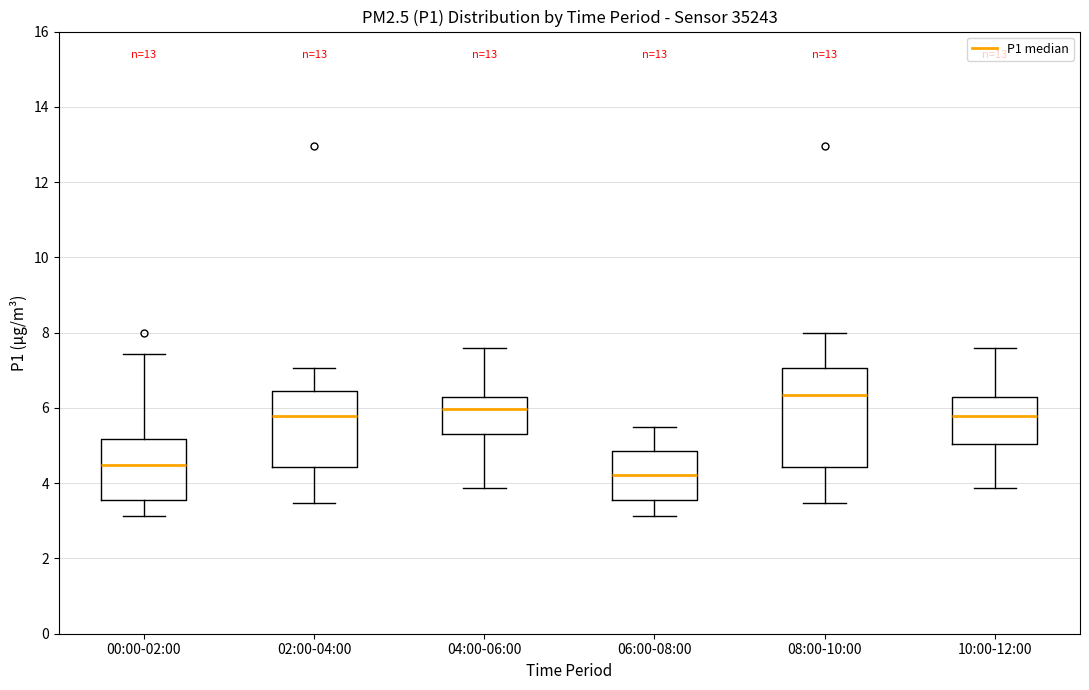

Reading left to right, read every box against the y-axis: the position of its median line, the range the box covers, and the ends of its whiskers. The values are not printed on the chart, so give them approximately, as read against the axis.

00:00-02:00: median 4.4, box 3.6 to 5.2, whiskers 3.2 to 7.4
02:00-04:00: median 5.8, box 4.4 to 6.4, whiskers 3.4 to 7.0
04:00-06:00: median 6.0, box 5.4 to 6.2, whiskers 3.8 to 7.6
06:00-08:00: median 4.2, box 3.6 to 4.8, whiskers 3.2 to 5.6
08:00-10:00: median 6.4, box 4.4 to 7.0, whiskers 3.4 to 8.0
10:00-12:00: median 5.8, box 5.0 to 6.2, whiskers 3.8 to 7.6